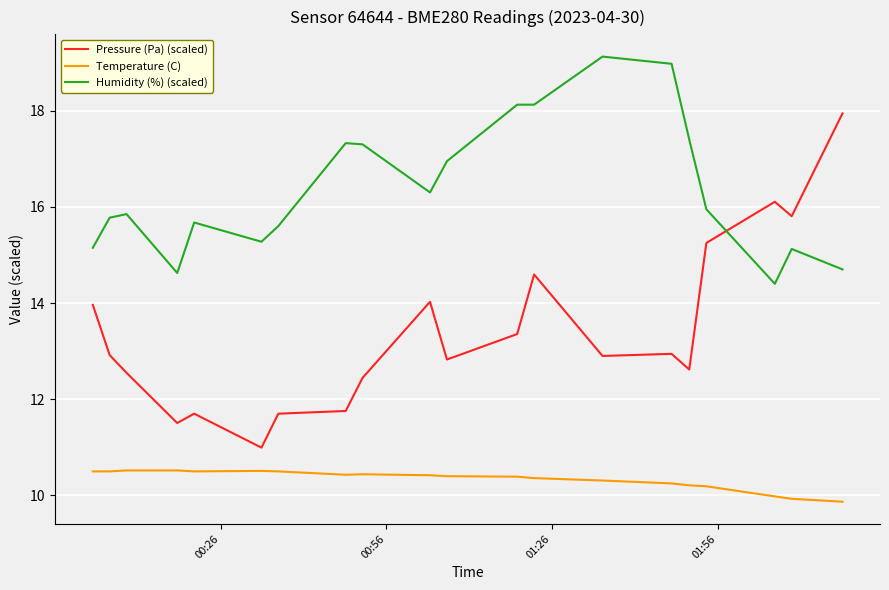

Which series has the largest range (max minus min)?

Pressure (Pa) (scaled)